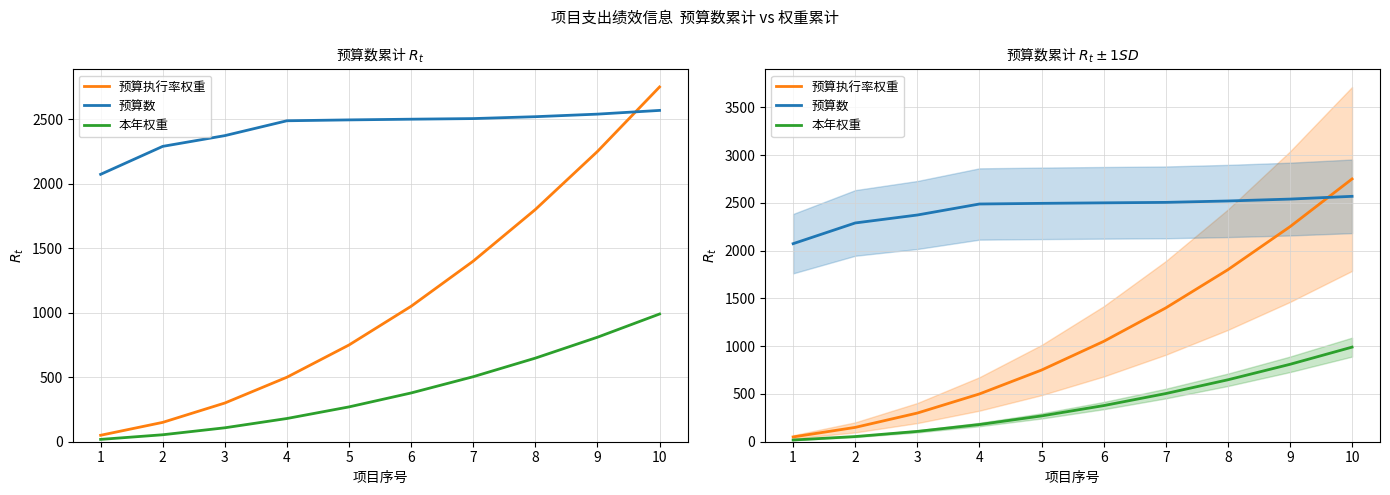

Reading left to right, transcribe all the data shown in this chart.

预算执行率权重: 50.0	150.0	300.0	500.0	750.0	1050.0	1400.0	1800.0	2250.0	2750.0
预算数: 2072.7	2289.5	2372.7	2487.9	2494.7	2500.1	2504.9	2519.5	2539.4	2568.2
本年权重: 18.0	54.0	108.0	180.0	270.0	378.0	504.0	648.0	810.0	990.0